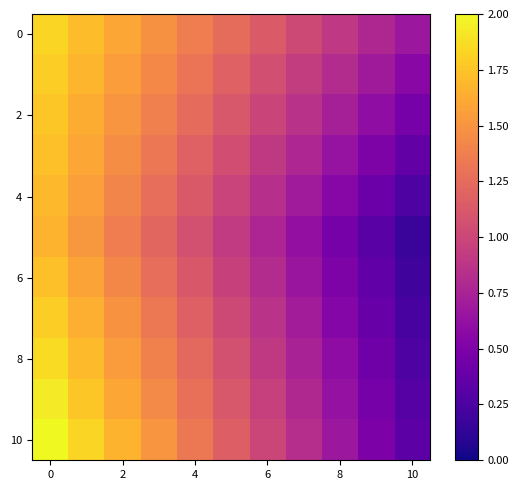

At which category does the chart reach its minimum across all series?

10